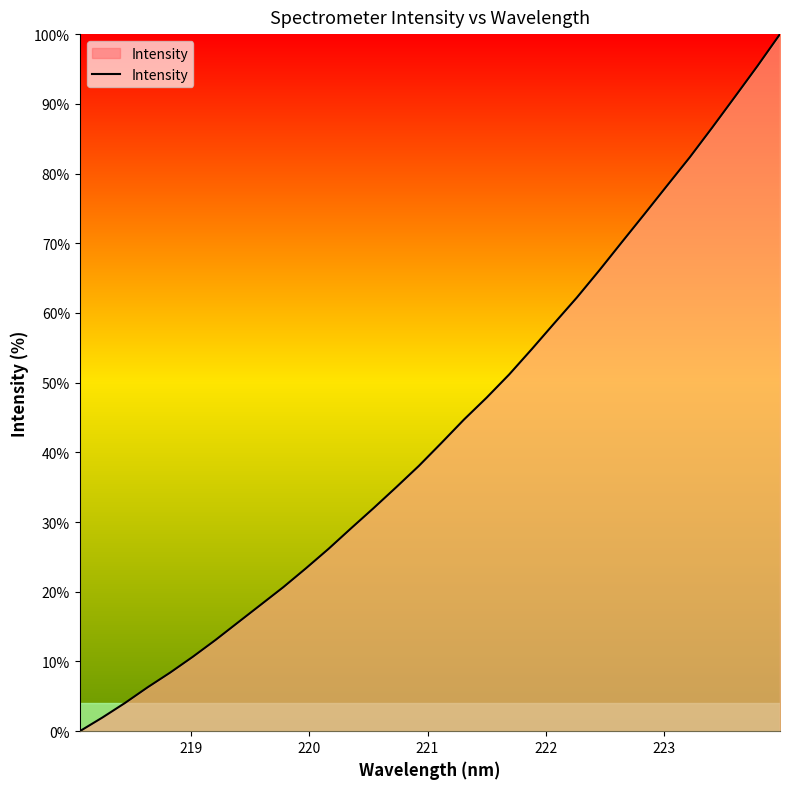

What is the maximum value shown in the chart?

100.0